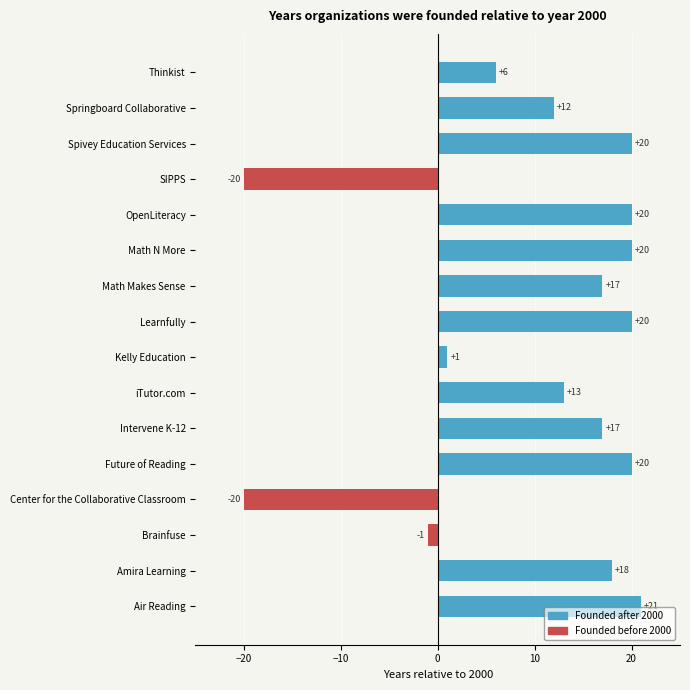

Approximately how many times larger is the value at Amira Learning compared to Intervene K-12?

1.1